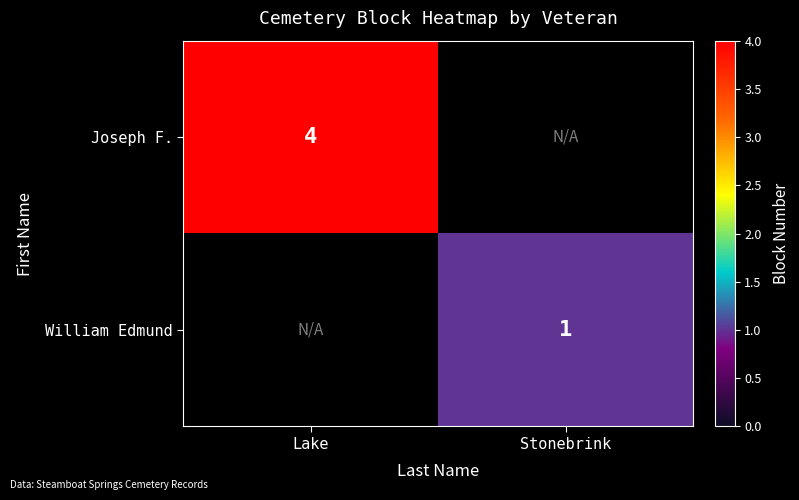

The value of William Edmund at Stonebrink is 2. True or false?

False